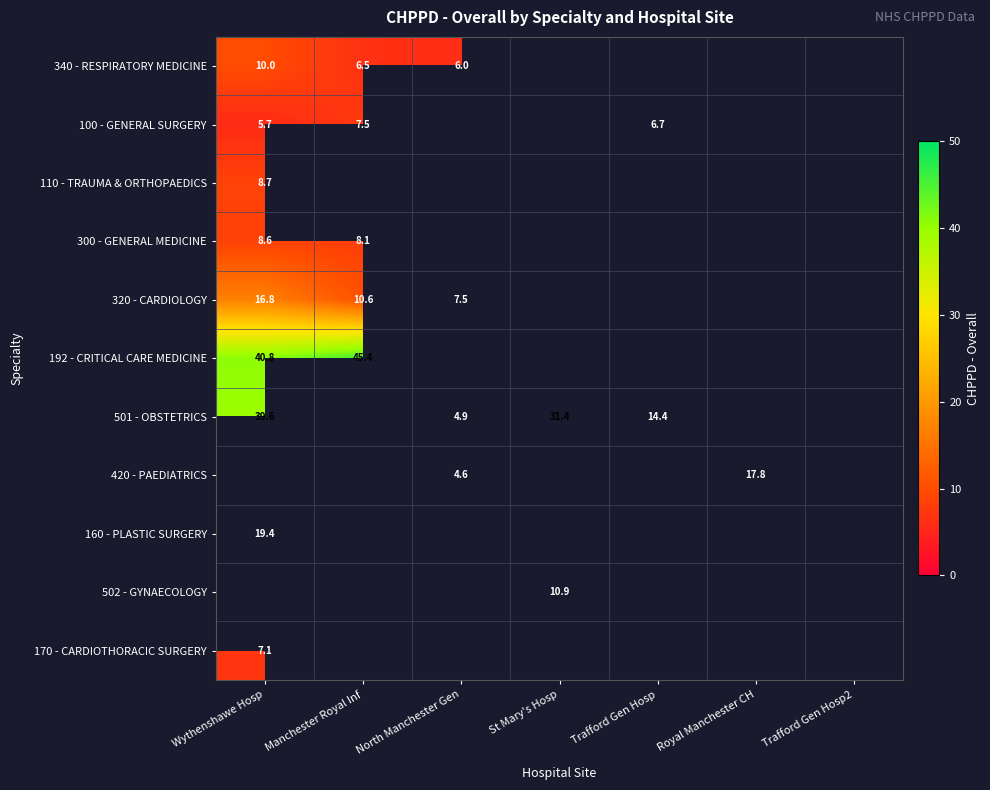

True or false: 300 - GENERAL MEDICINE has a value of 2.6 at Wythenshawe Hosp.

False